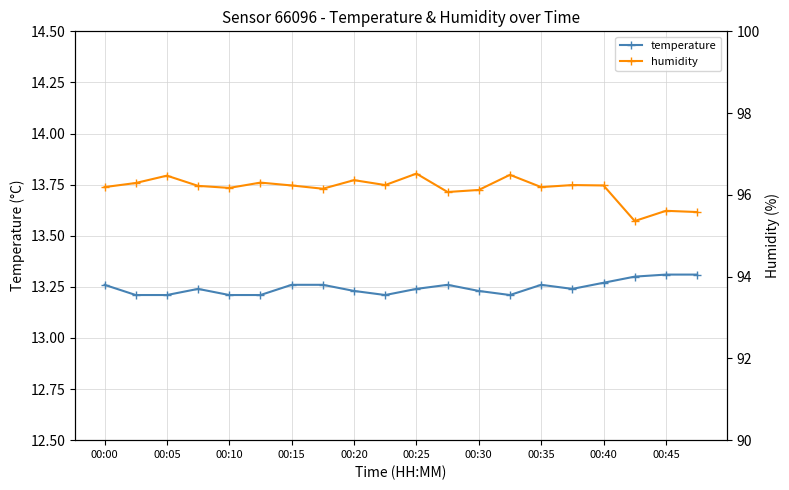

The value of humidity at 00:05 is 156.7. True or false?

False